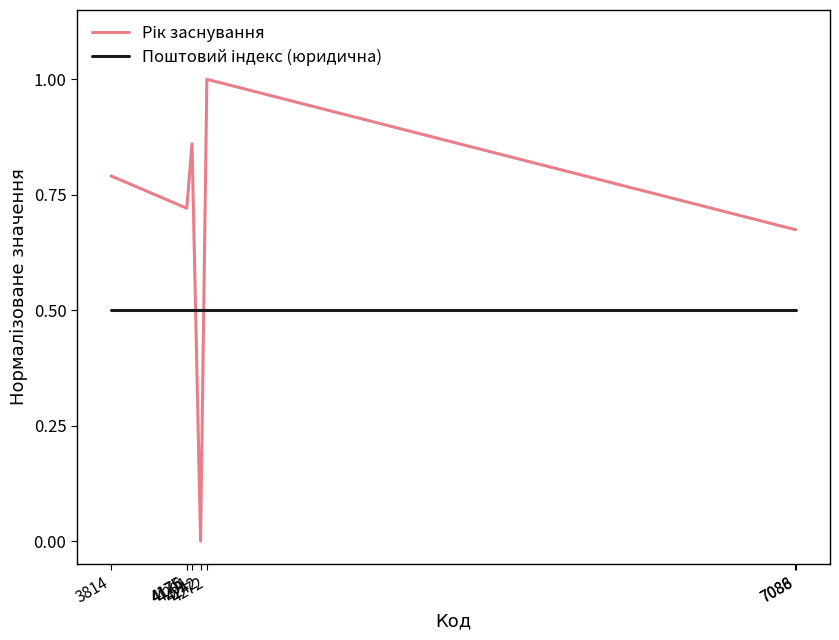

What is the maximum value shown in the chart?

1.0